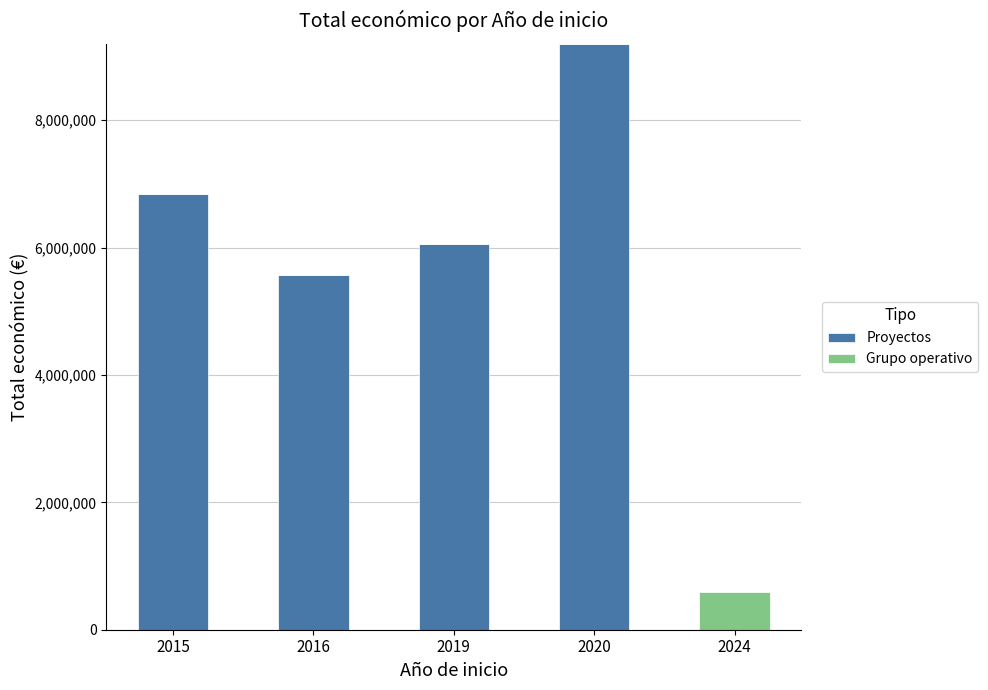

How many values in Proyectos are above zero?

4